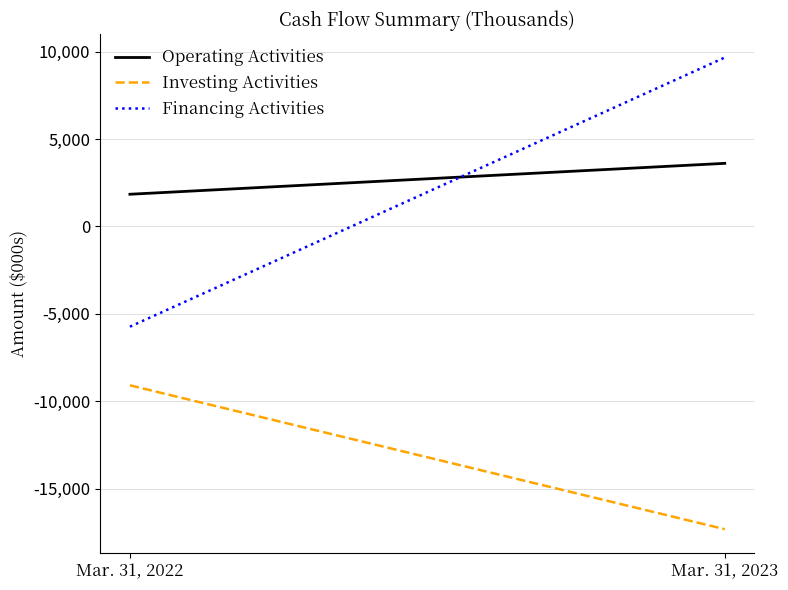

What is the average value of the Investing Activities series?

-13194